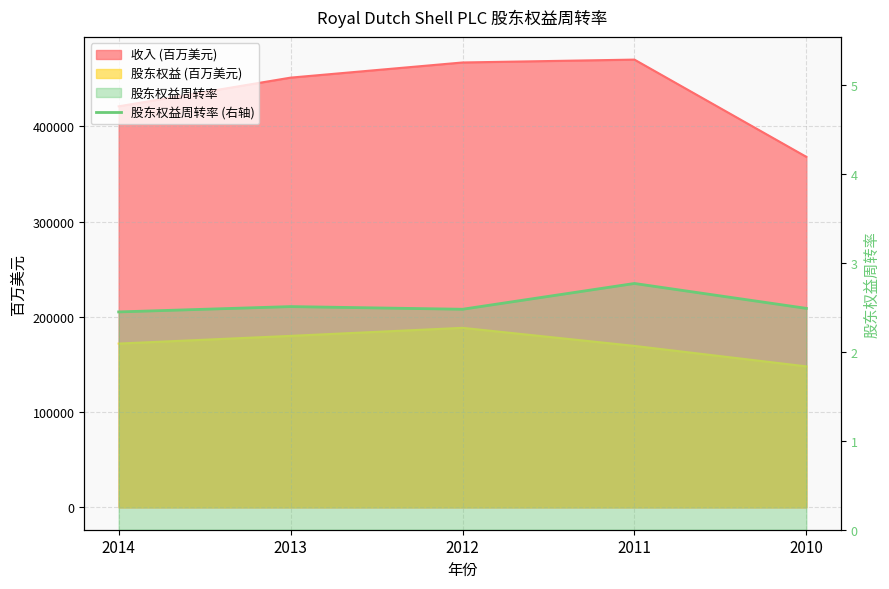

True or false: the data shows 0.7 at 2011.

False